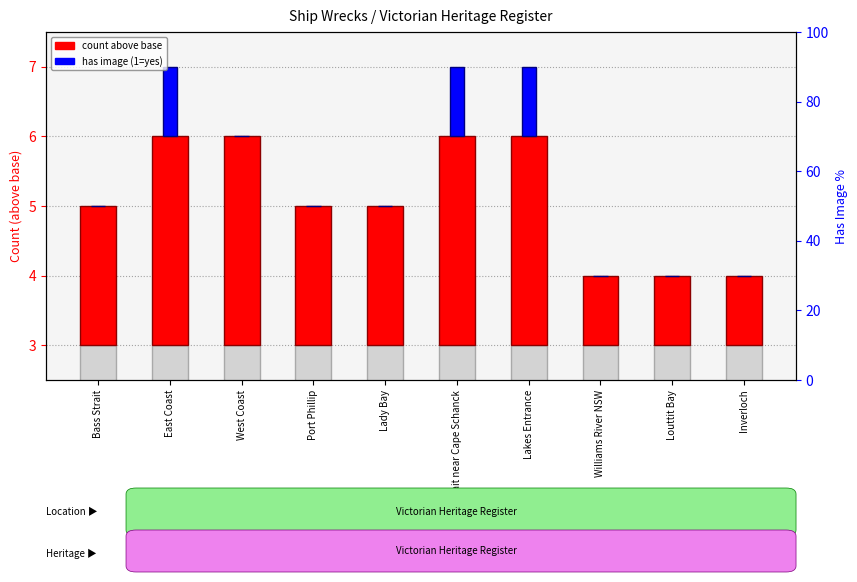

Count the number of categories in the chart.

10